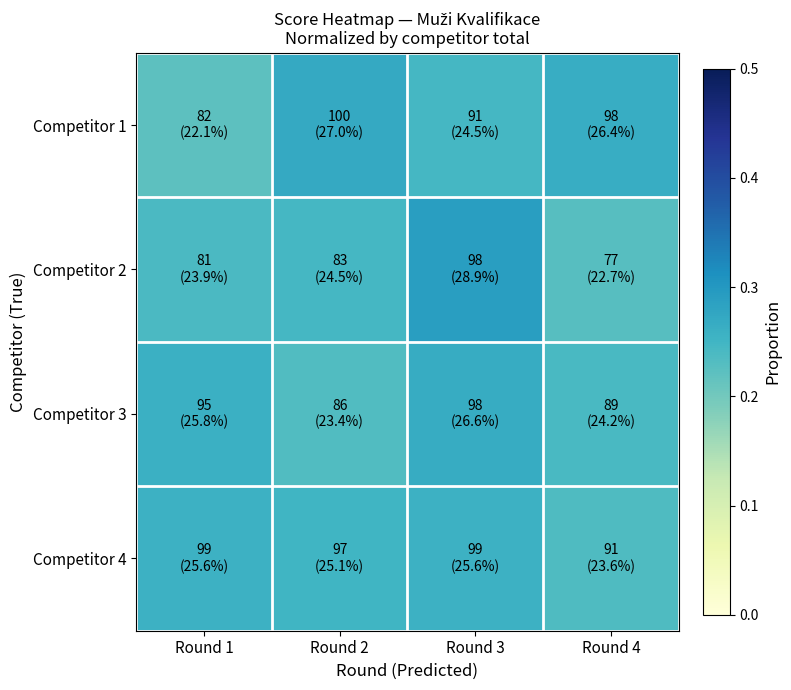

What is the maximum value shown in the chart?

0.3